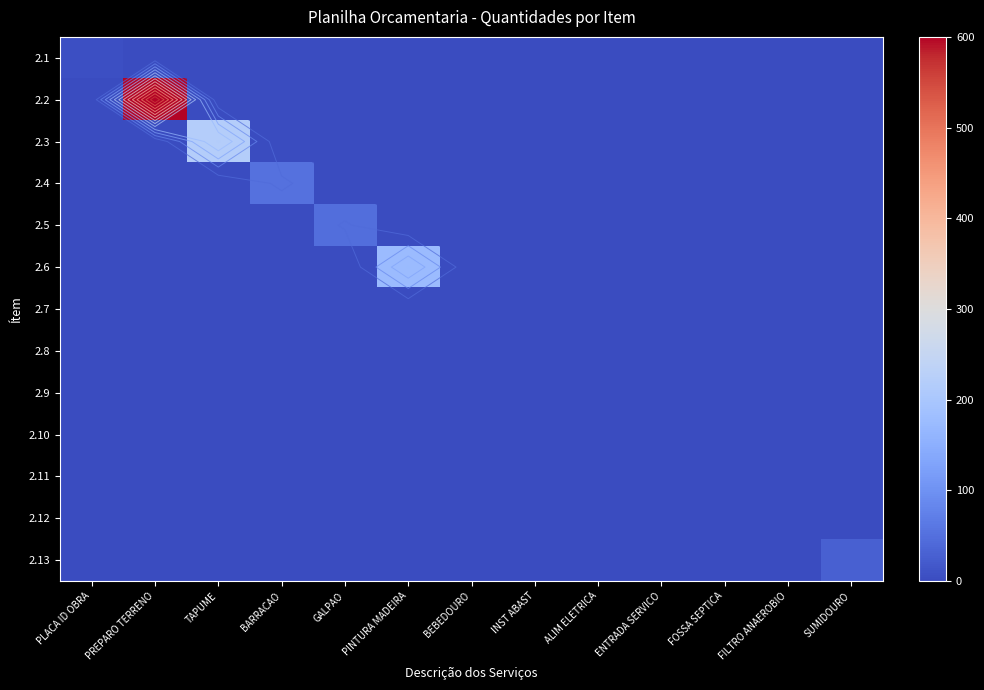

Between INST ABAST and PLACA ID OBRA, which is larger?

PLACA ID OBRA